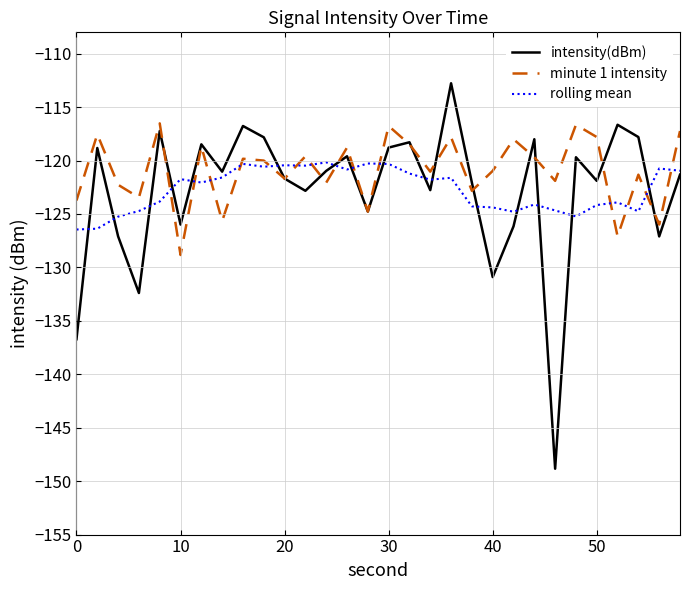

Which series has the largest range (max minus min)?

intensity(dBm)